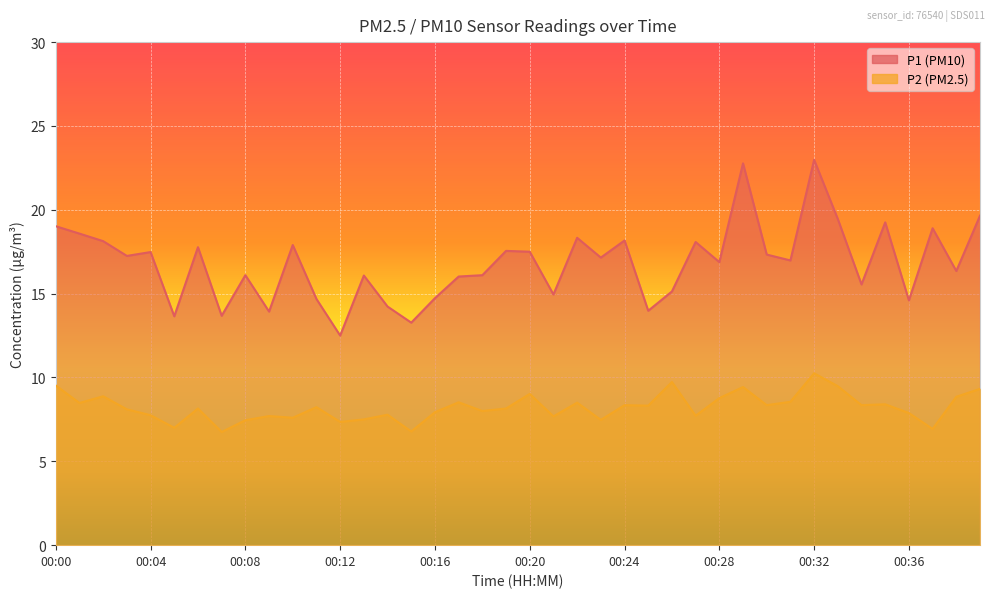

Does the chart display data point markers on the line(s)?

No